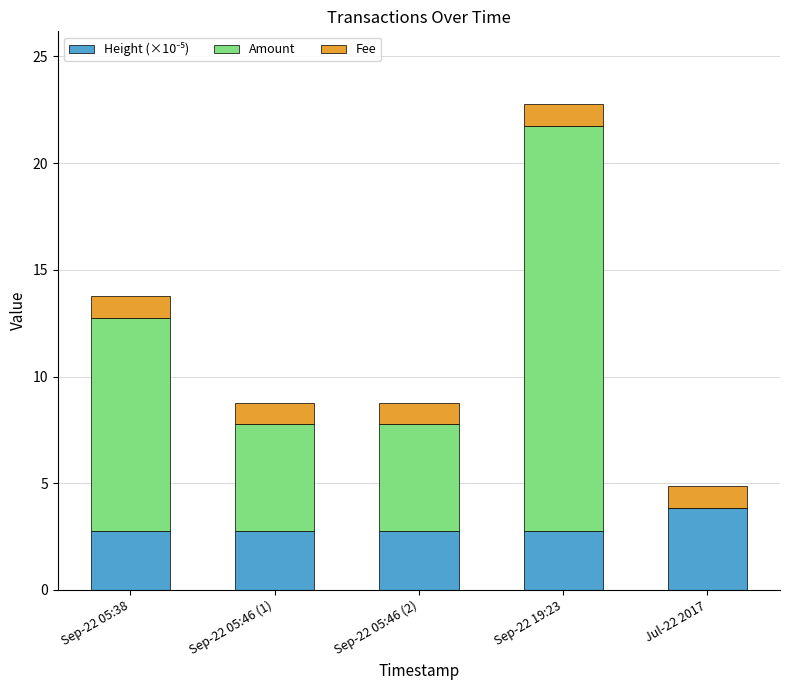

Are the bars grouped side by side (vs. stacked)?

No